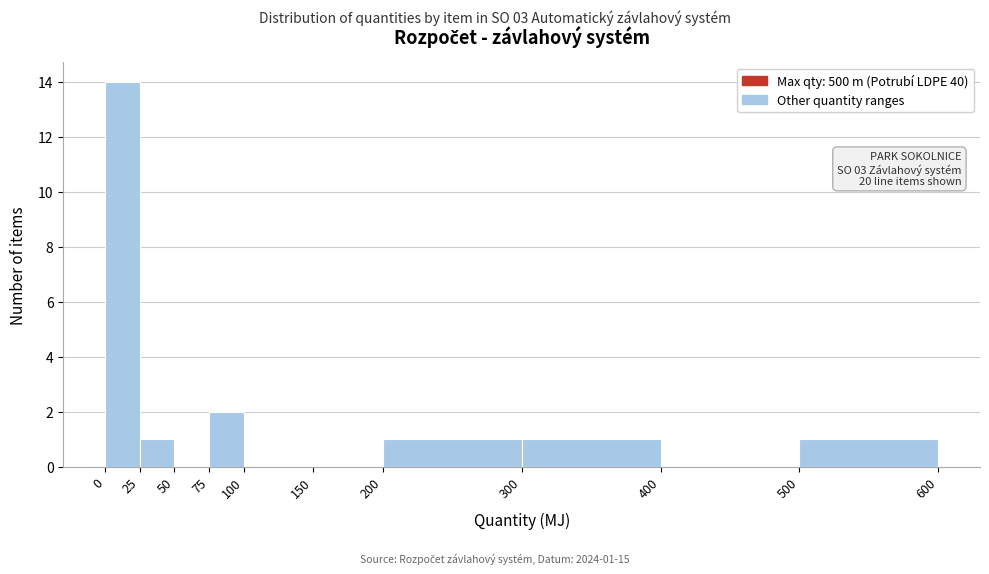

Which range on the x-axis has the tallest bar?

0 to 25